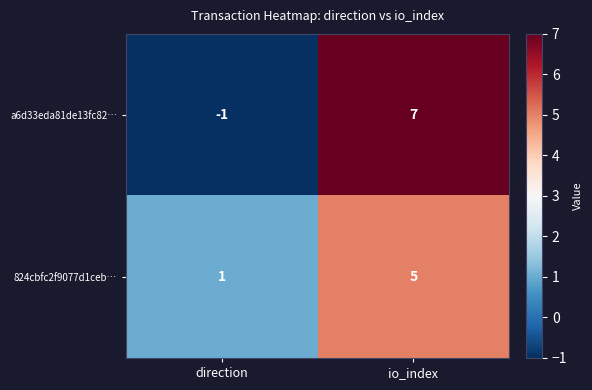

At which category is the sum across all series the highest?

io_index